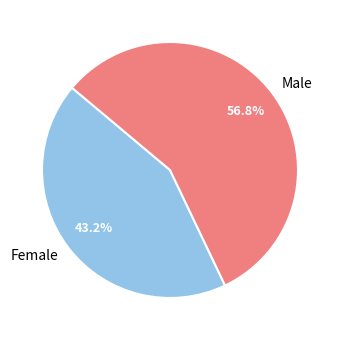

Between Female and Male, which is larger?

Male